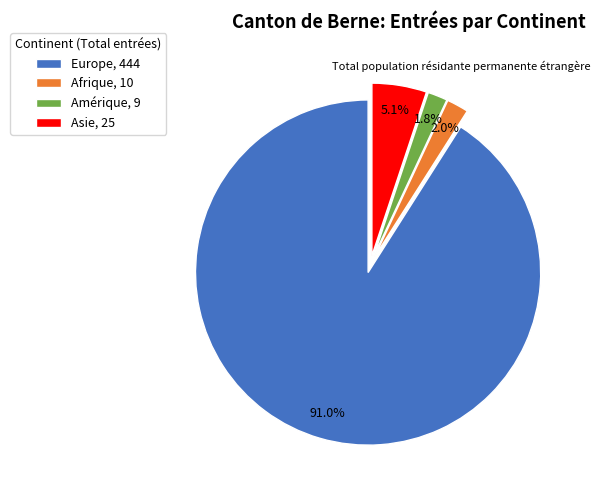

How many slices are in this pie chart?

4